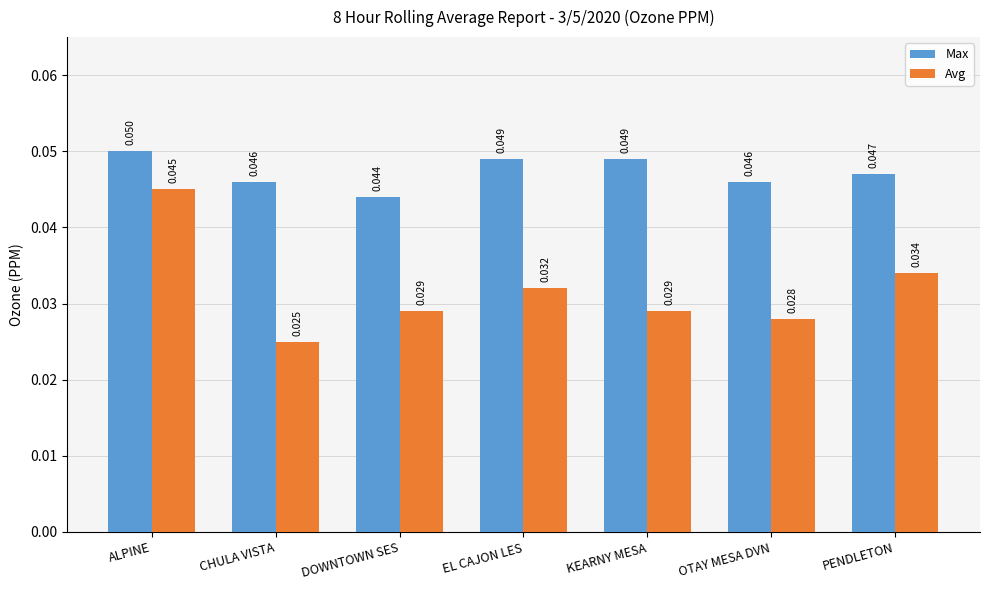

At which label does Avg reach its peak?

ALPINE